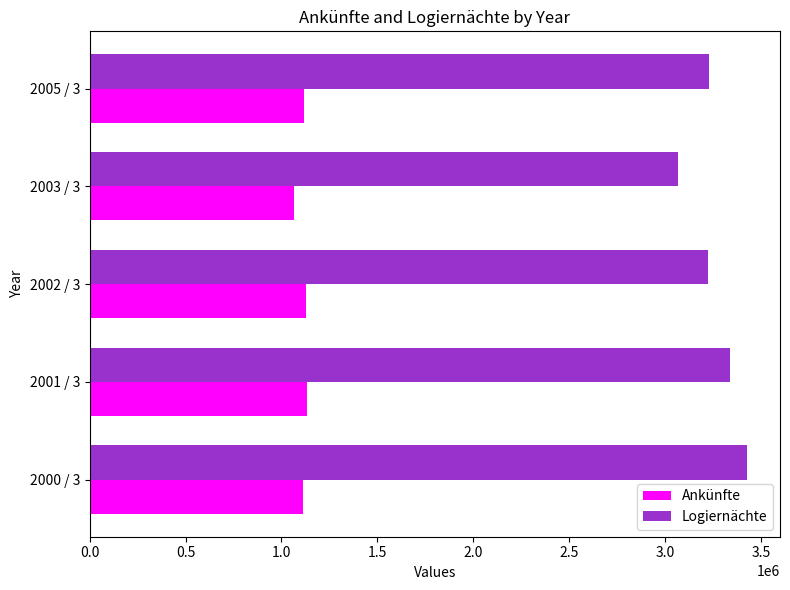

What is the total value across all series at 2003 / 3?

4133038